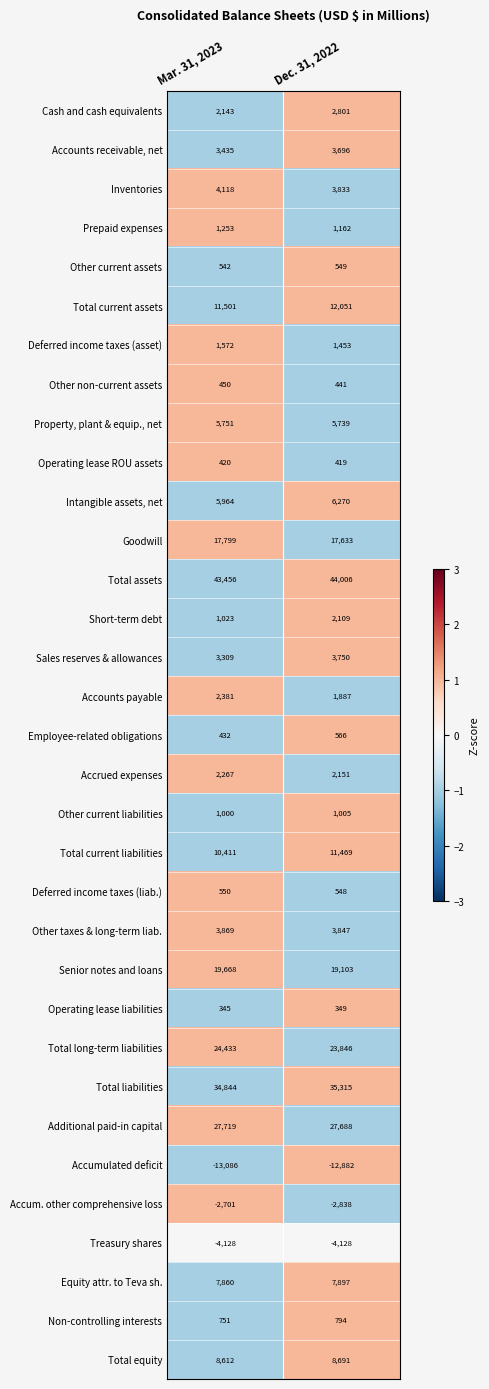

Which series has the largest range (max minus min)?

Short-term debt